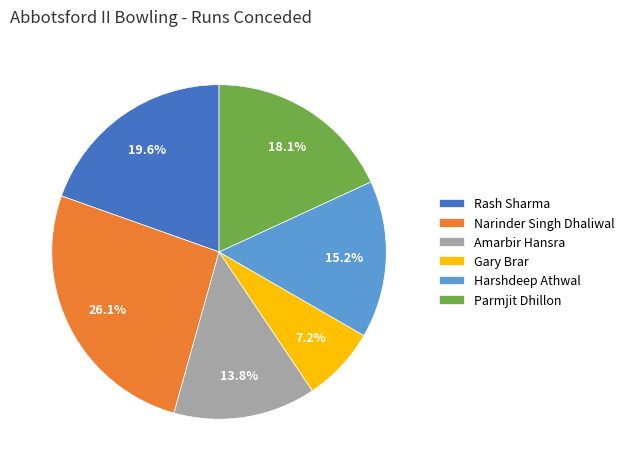

What is the smallest slice in the pie chart?

Gary Brar